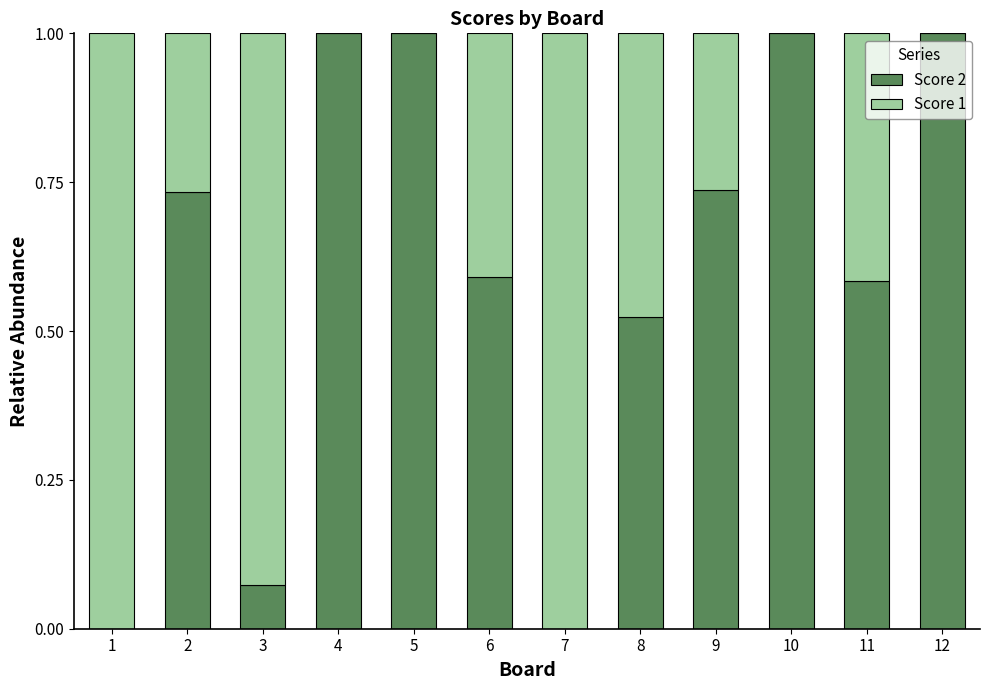

What is the maximum value for Score 2?

1.0